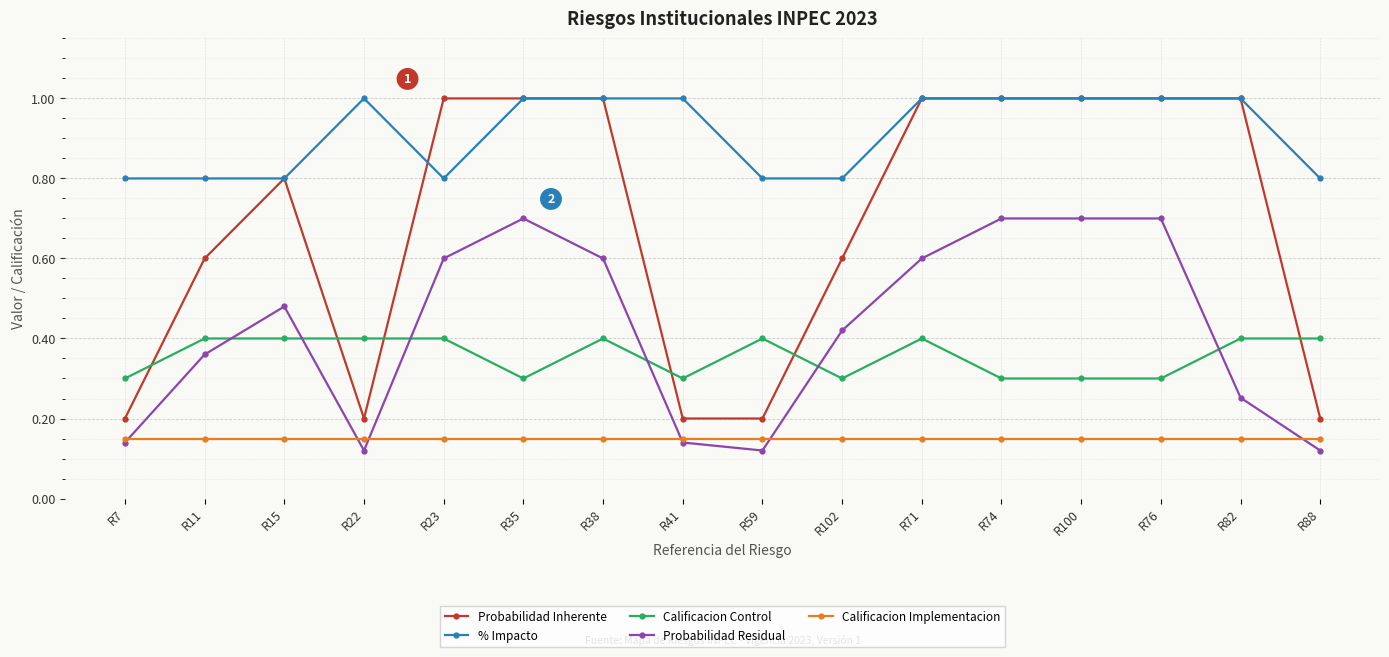

True or false: Calificacion Implementacion and Probabilidad Inherente intersect in this chart.

False